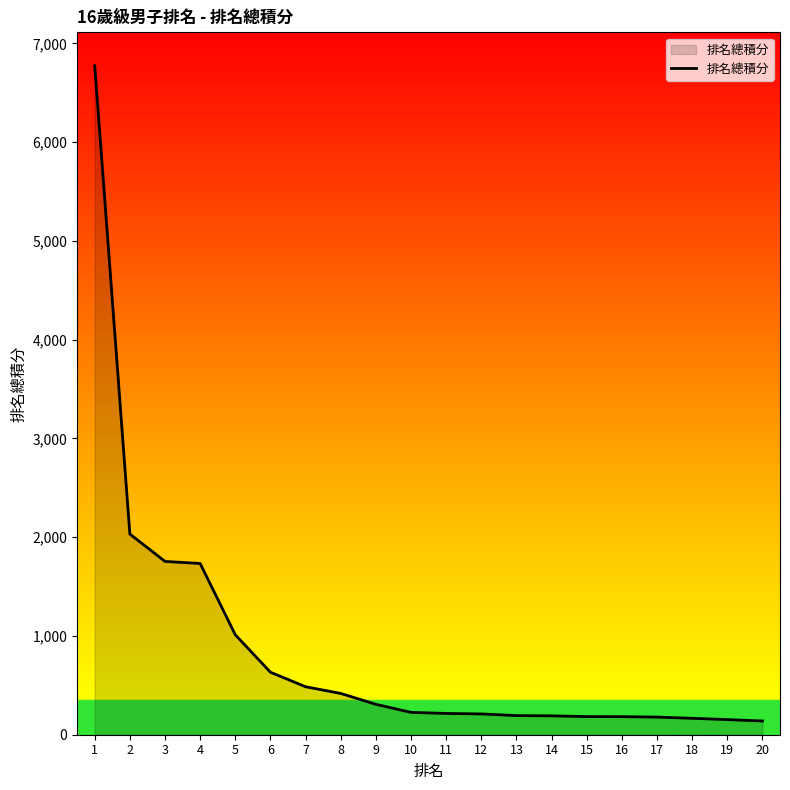

The value at 19 is 153.2. True or false?

True